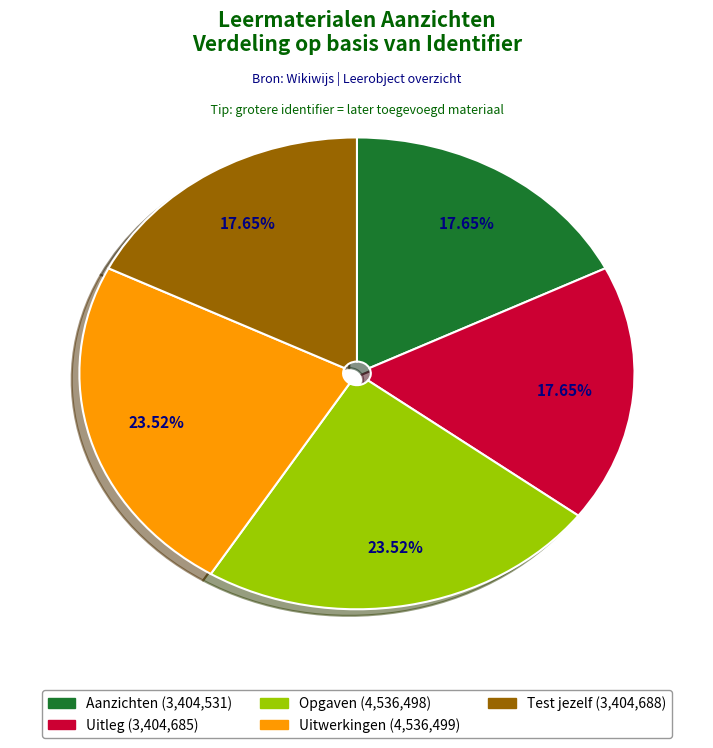

Approximately how many times larger is the value at Test jezelf compared to Uitleg?

1.0